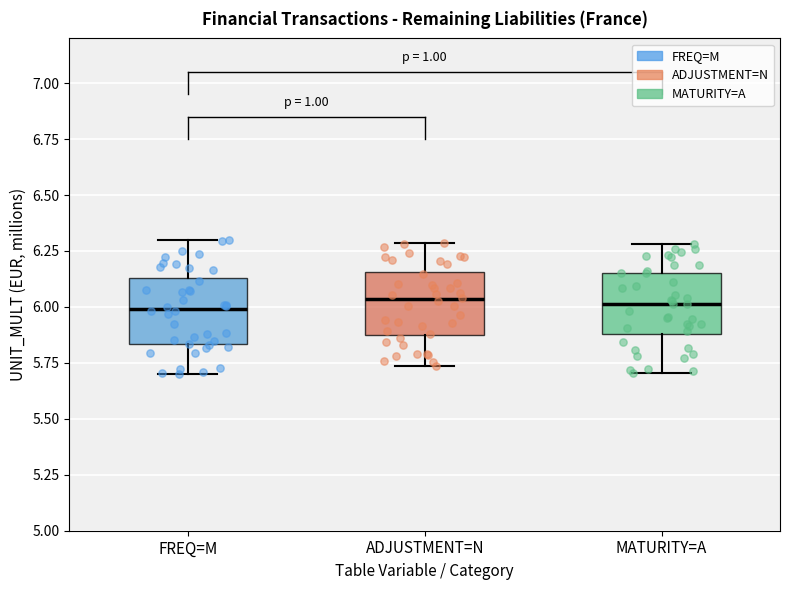

Where is the upper edge of the box for ADJUSTMENT=N on the y-axis? The values are not printed on the chart, so give them approximately, as read against the axis.

6.15